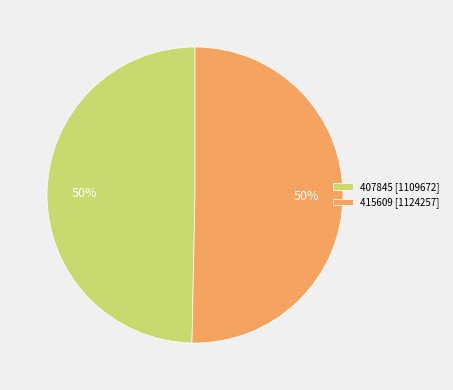

To the nearest percent, what is the average slice percentage?

50%